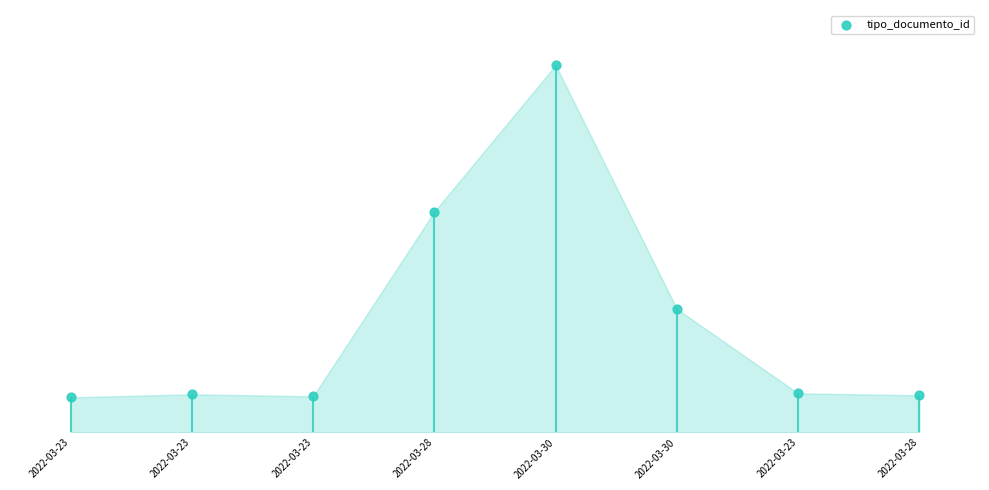

What is the ratio of the value at 2022-03-30 to the value at 2022-03-23?

3.2